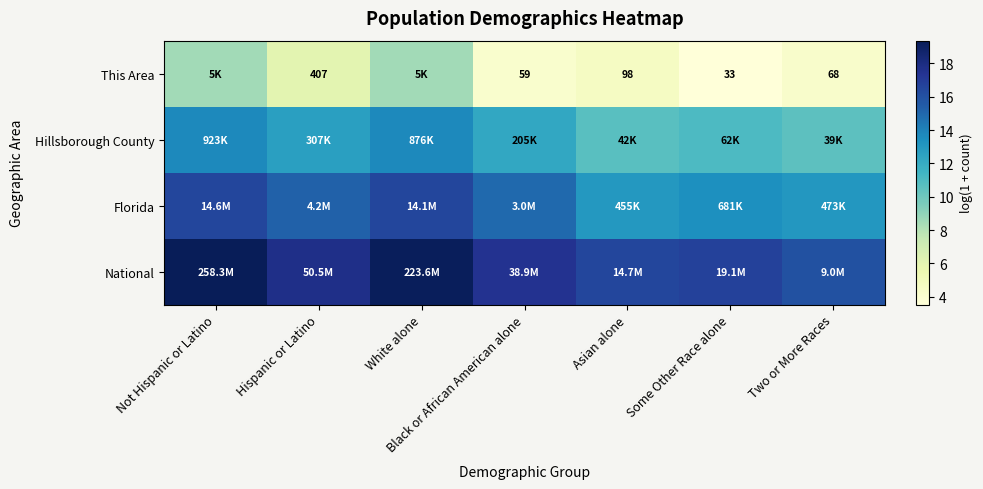

The value of This Area at Asian alone is 4.6. True or false?

True